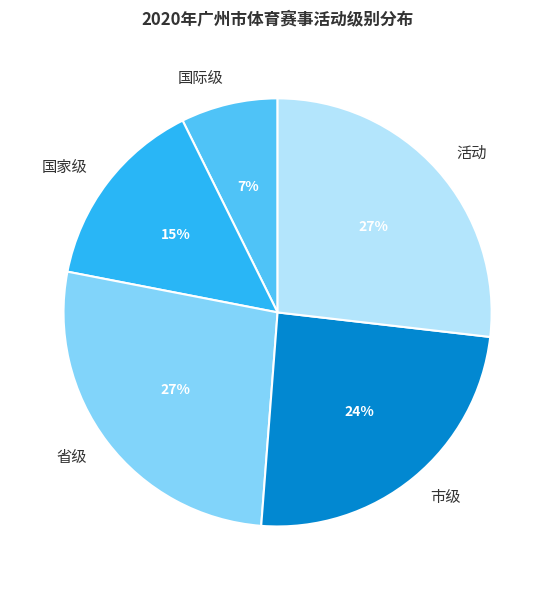

Which category has the smallest portion of the pie?

国际级